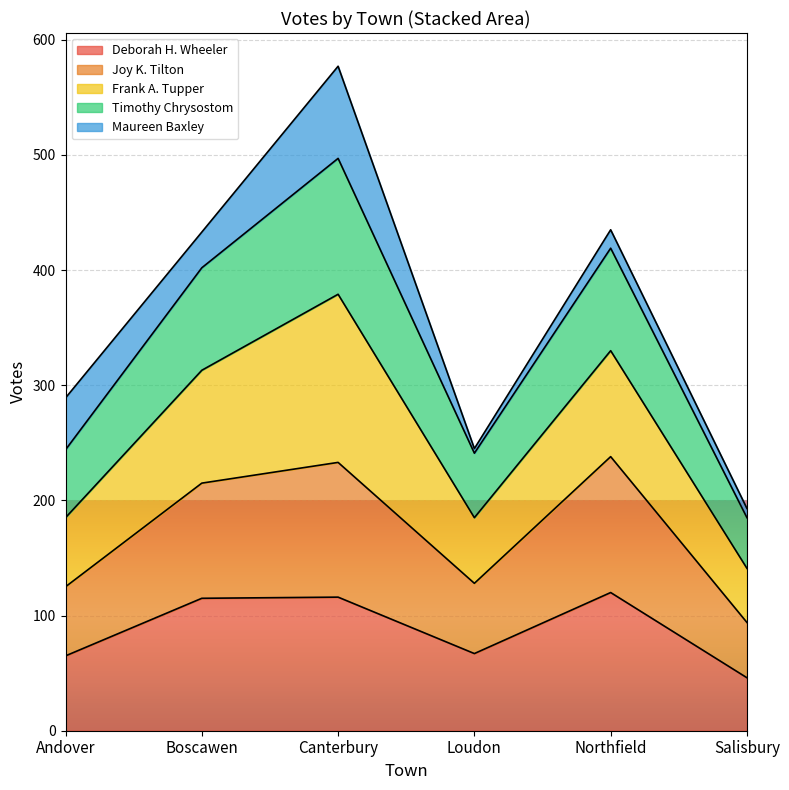

Which series has the widest spread of values?

Frank A. Tupper